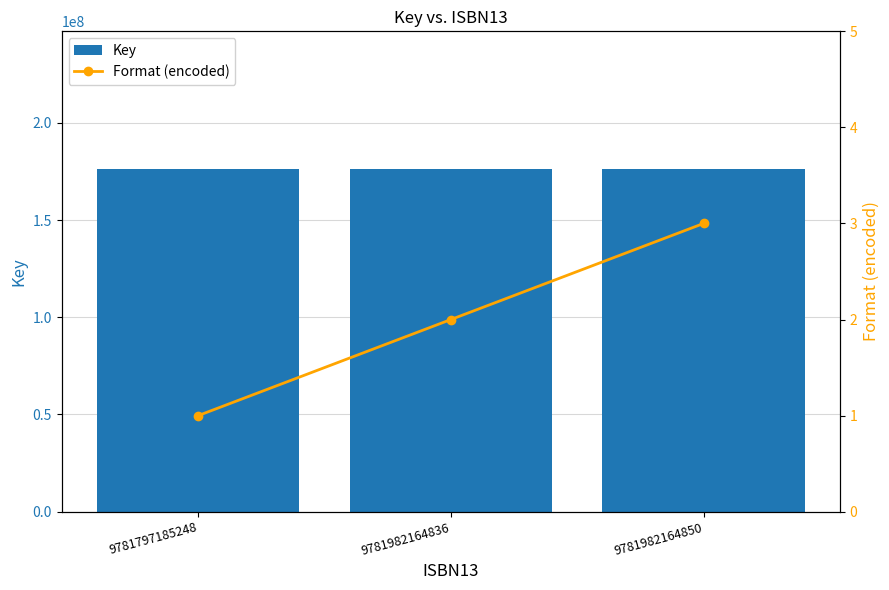

What is the average value of the Key series?

176479785